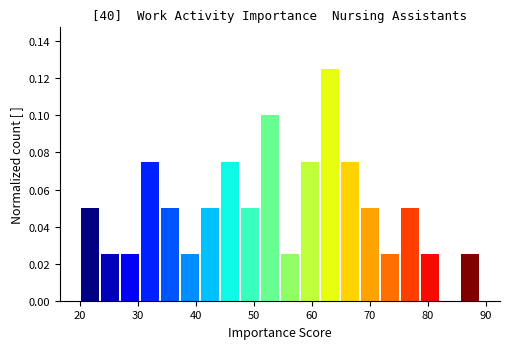

Read against the x-axis, roughly where is the centre of the tallest bar?

63